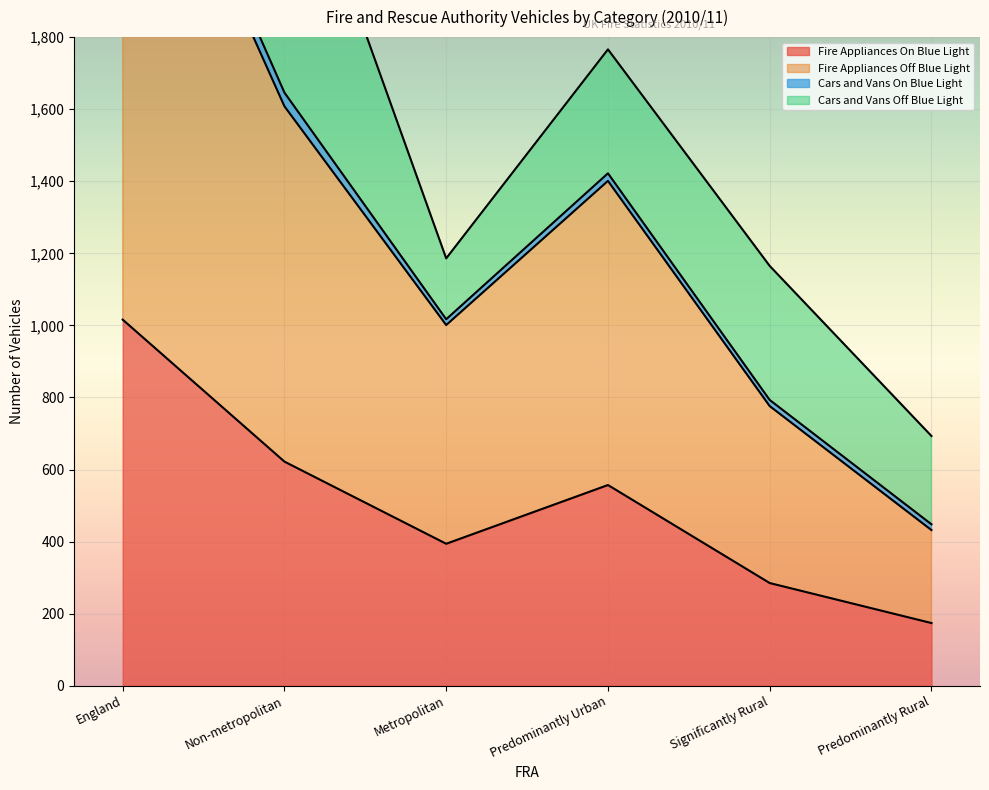

Which category has the lowest value in the Fire Appliances On Blue Light series?

Predominantly Rural